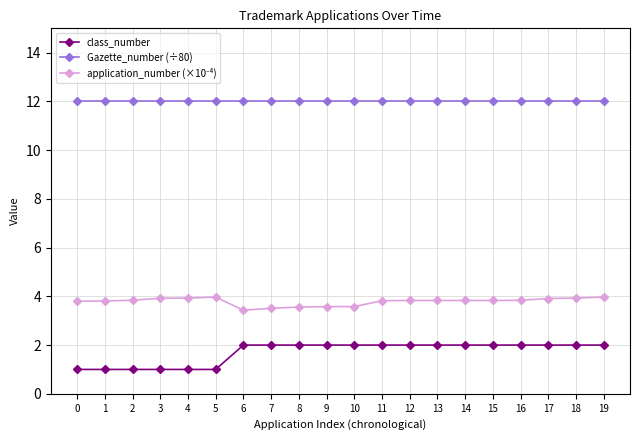

True or false: class_number and Gazette_number (÷80) cross at least once.

False